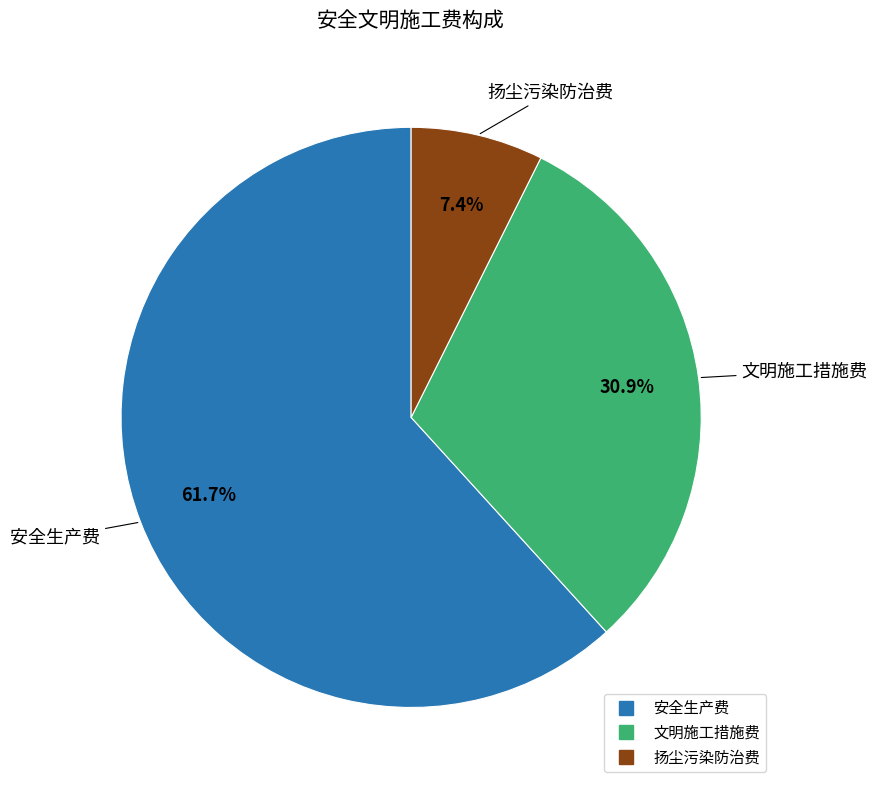

Approximately how many times larger is the value at 安全生产费 compared to 文明施工措施费?

2.0